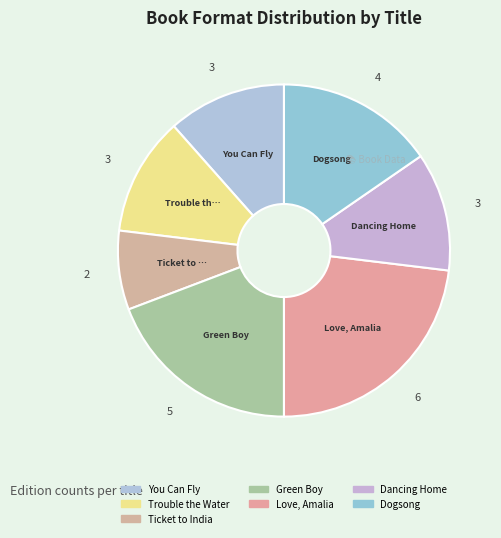

Which slice is the largest?

Love, Amalia